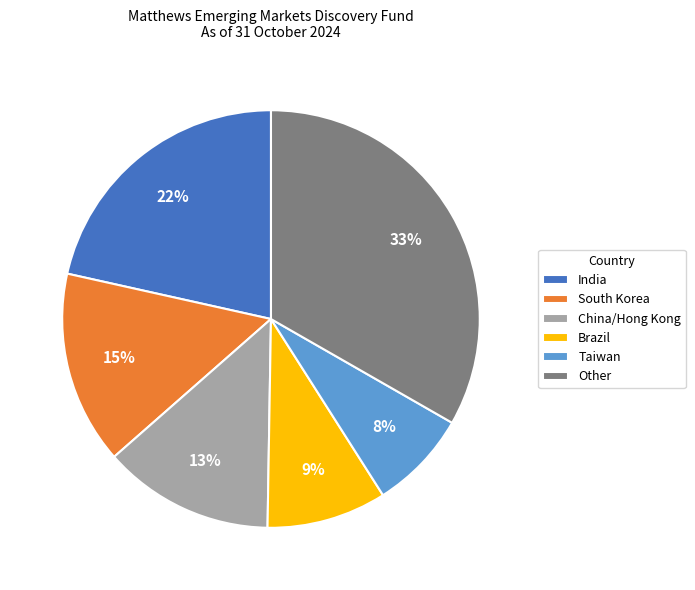

Combined, do South Korea and India account for over 50%?

No